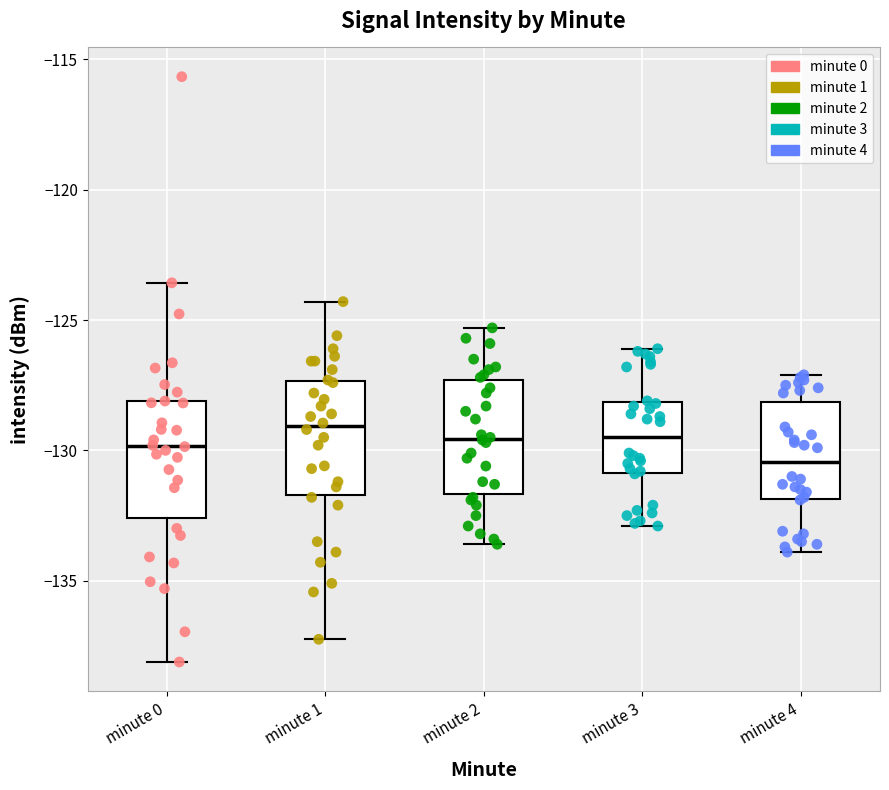

Where does the lower whisker of the box for minute 2 end on the y-axis? The values are not printed on the chart, so give them approximately, as read against the axis.

-133.5